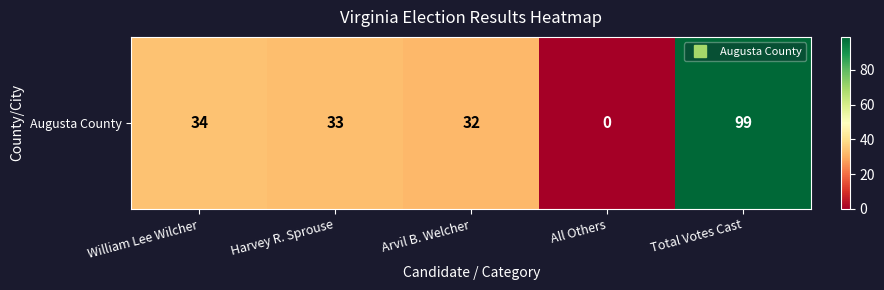

Where is the data nearest to the value 49?

William Lee Wilcher